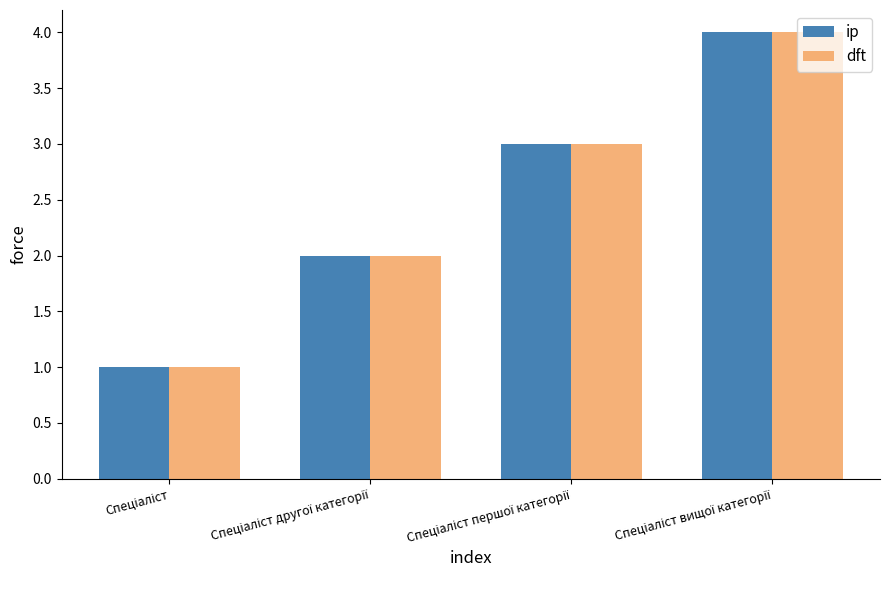

What is the difference between the maximum and minimum values in the ip series?

3